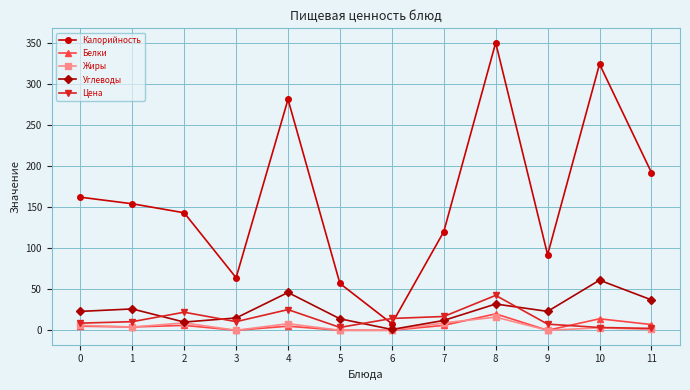

Between 2 and 5, which series saw the biggest shift?

Калорийность